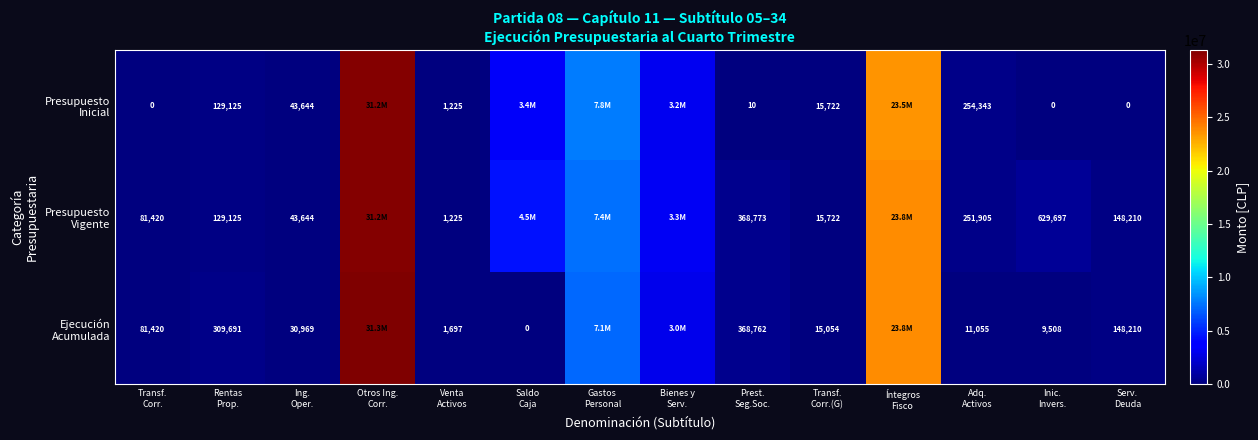

What is the sum of the Presupuesto Inicial values at Serv. Deuda and Ing. Oper.?

43644